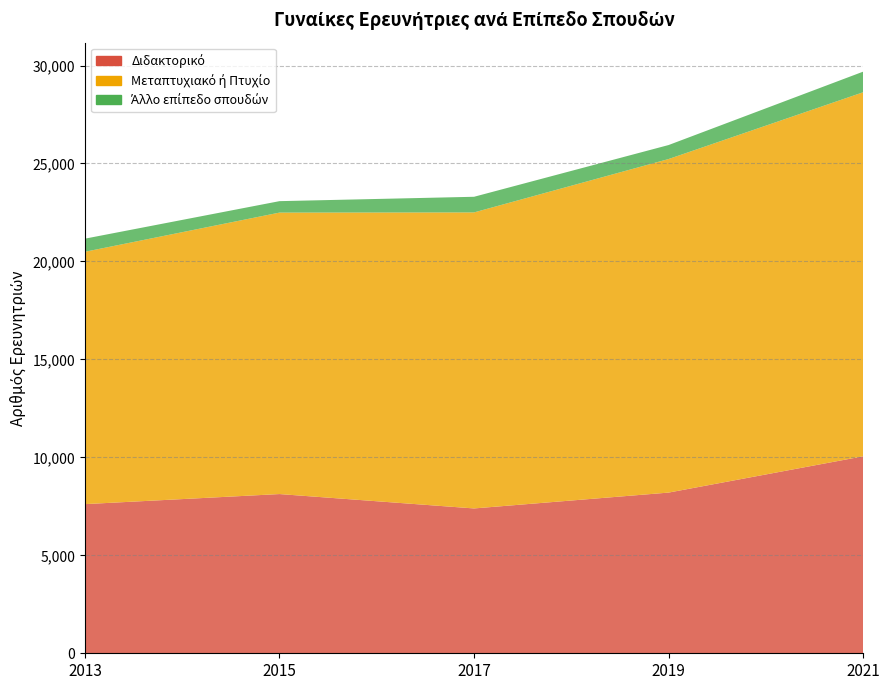

Reading left to right, what are all the values shown in this chart?

Διδακτορικό: 7613	8127	7393	8202	10054
Μεταπτυχιακό ή Πτυχίο: 12881	14367	15110	17026	18582
Άλλο επίπεδο σπουδών: 669	584	798	714	1052